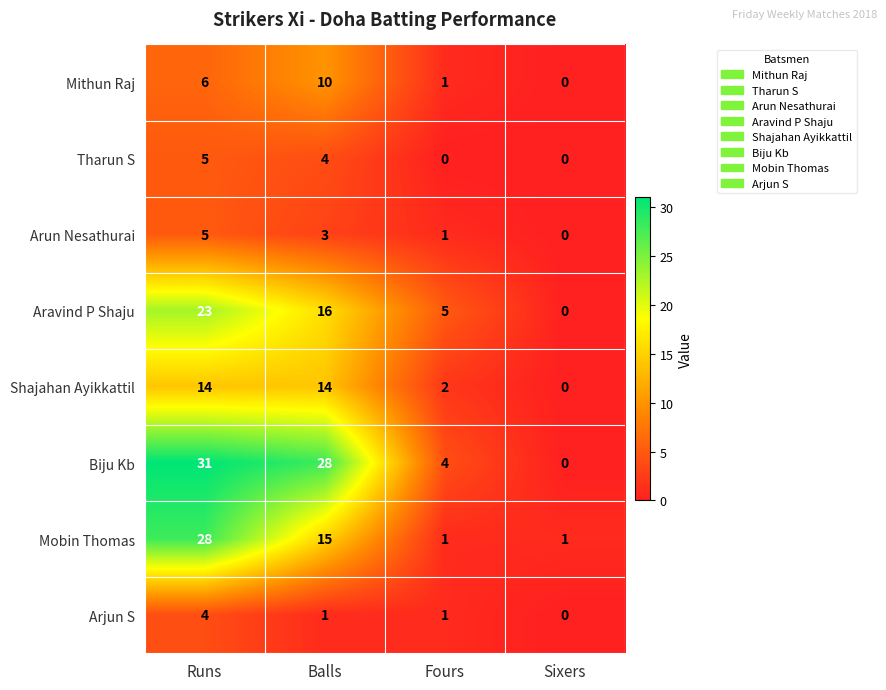

Read the Mithun Raj value at Runs, to the nearest 5.

5